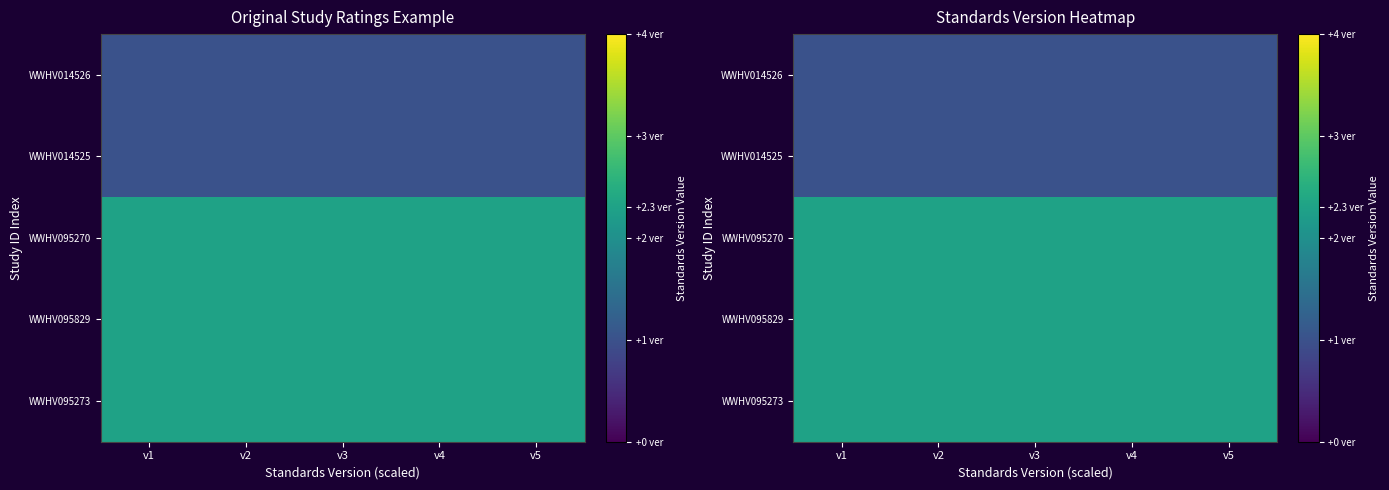

What is the maximum value for WWHV095829?

2.3